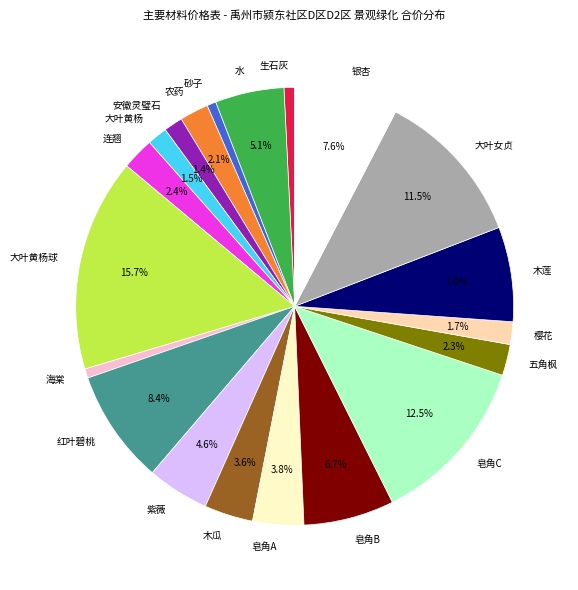

Which slice is the largest?

大叶黄杨球